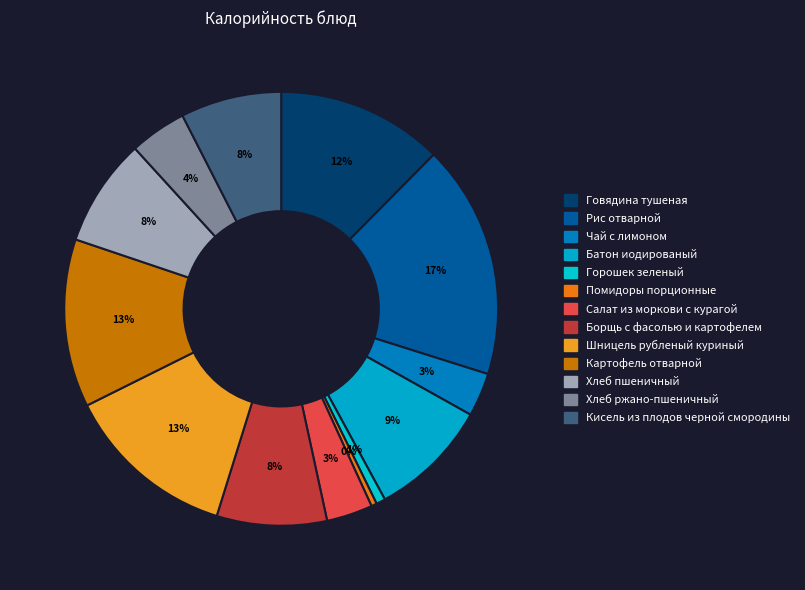

Count the number of slices in the pie.

13